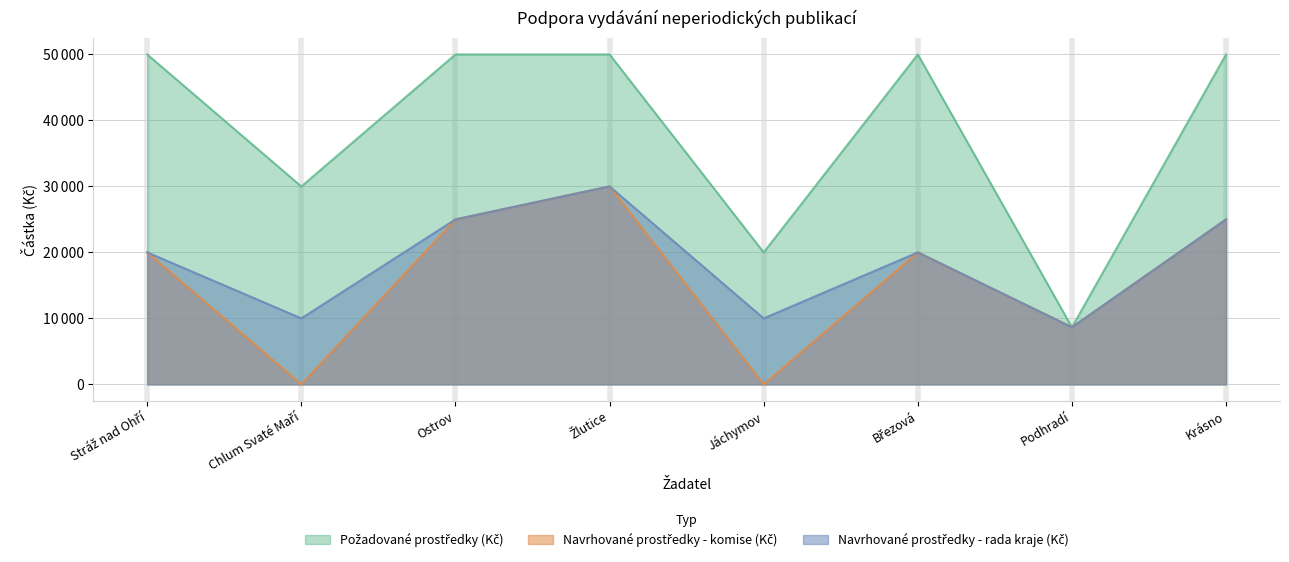

What is the label of the 8th point from the right?

Stráž nad Ohří